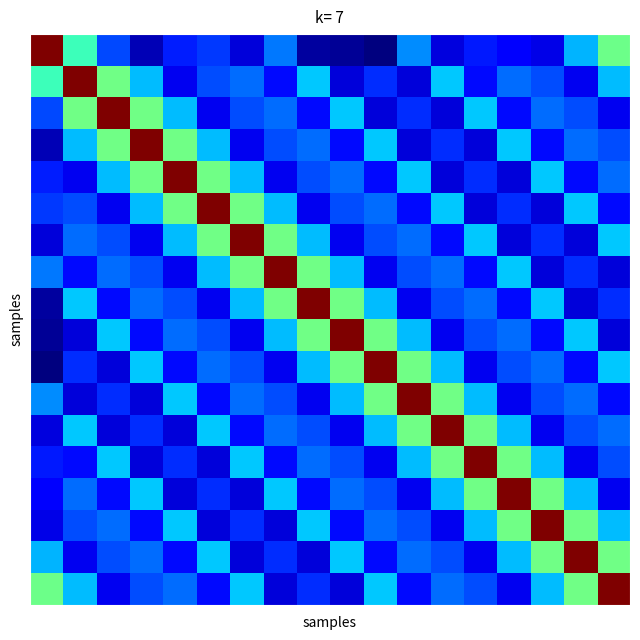

What is the greatest value displayed?

3.9